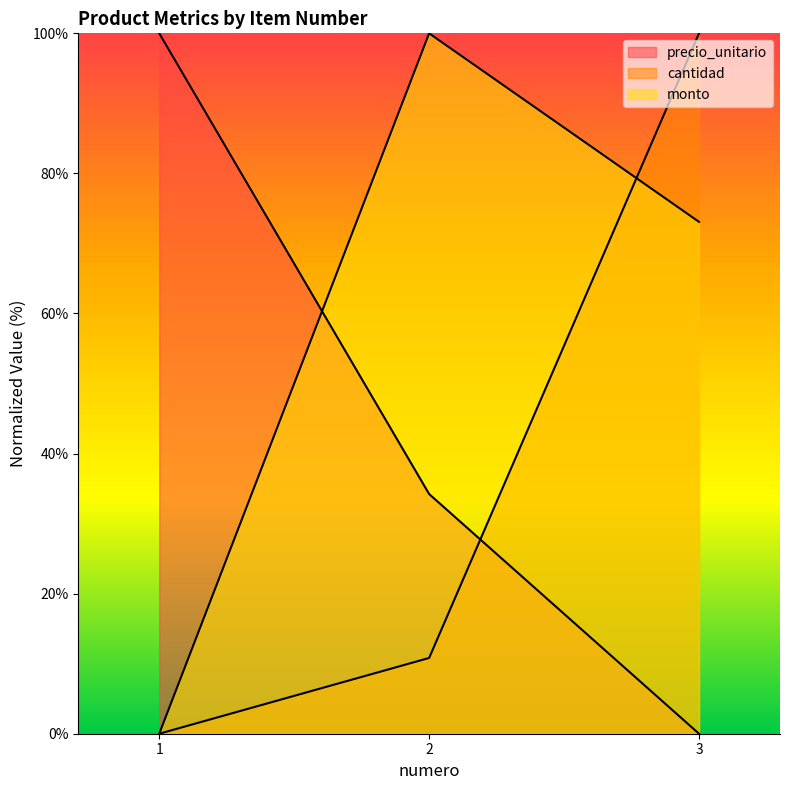

How many values in the monto series are below 73?

1